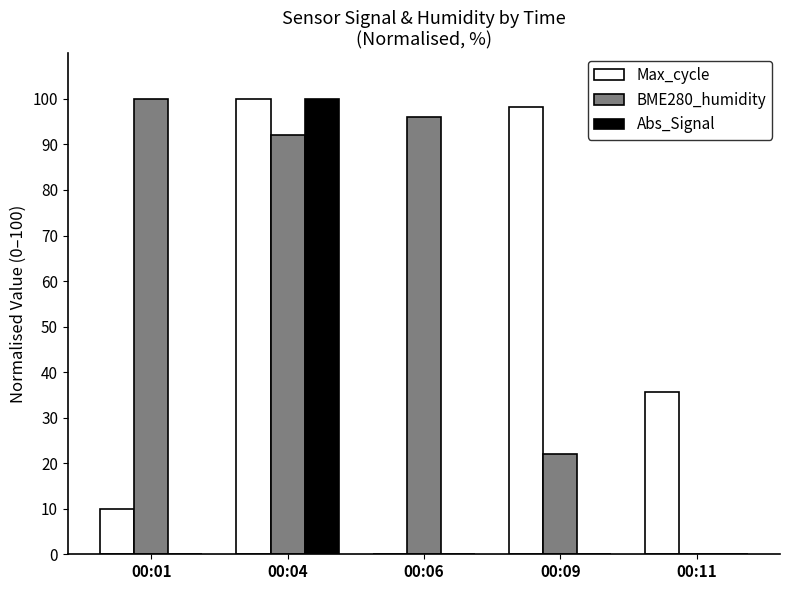

The value of Abs_Signal at 00:01 is -42.7. True or false?

False